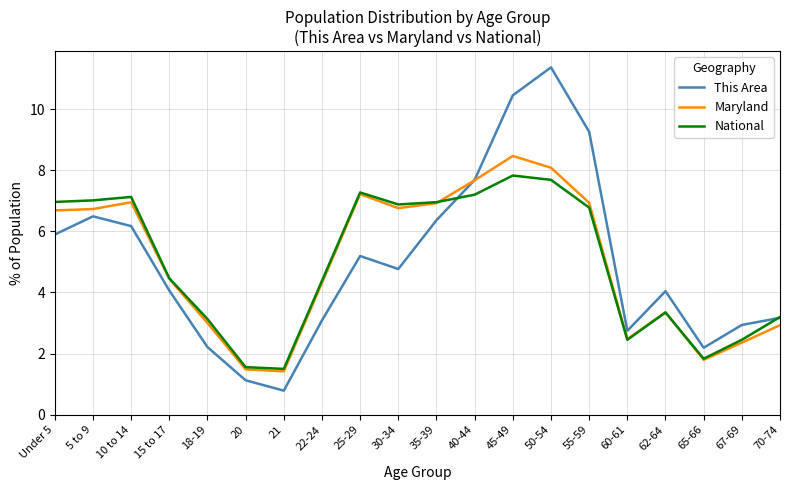

What is the lowest value of the Maryland series?

1.4